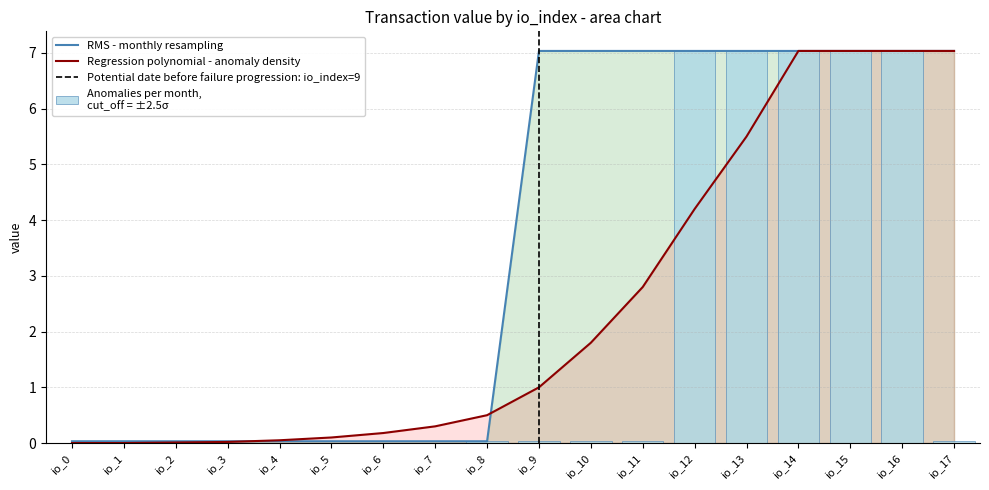

List the labels in order of Anomalies per month value, largest first.

io_12, io_13, io_14, io_15, io_16, io_8, io_9, io_10, io_11, io_17, io_0, io_1, io_2, io_3, io_4, io_5, io_6, io_7